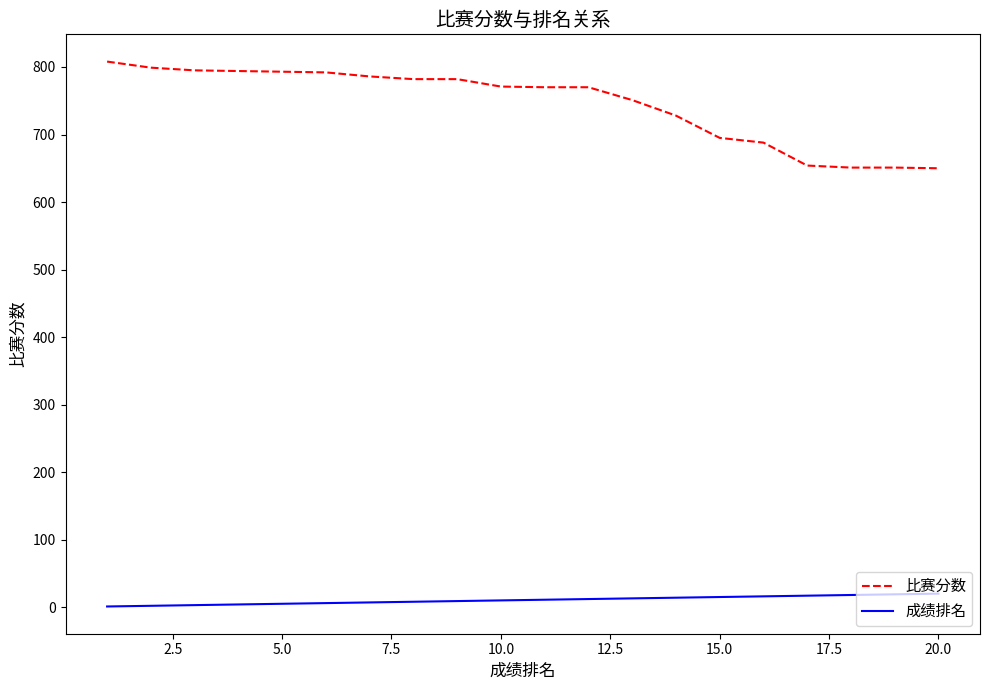

Which series has the largest total across all categories?

比赛分数